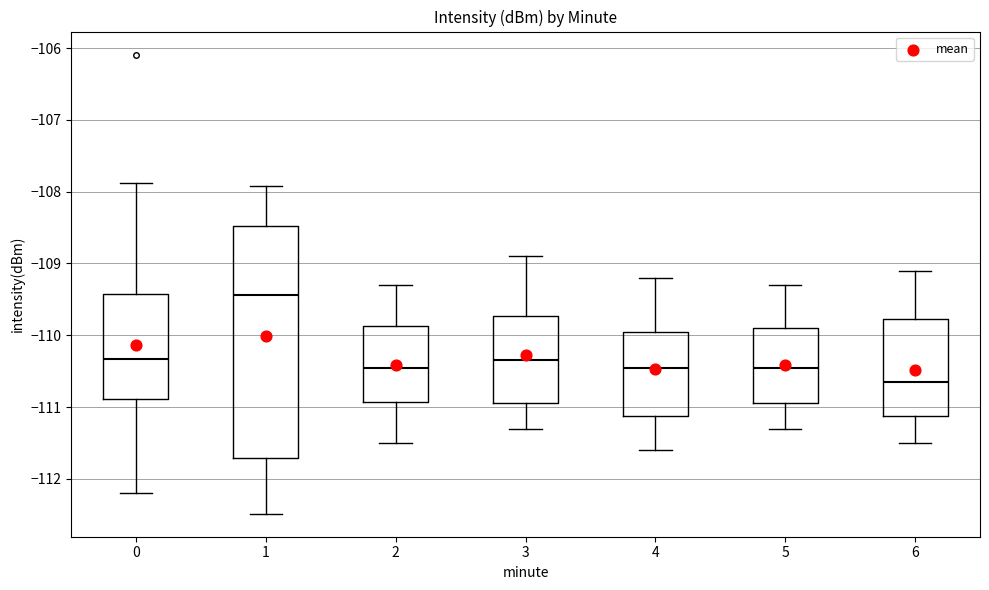

Reading left to right, transcribe this box plot: for each box, give where its median line is, the range the box spans, and where its two whiskers end, as read against the y-axis. The values are not printed on the chart, so give them approximately, as read against the axis.

0: median -110.3, box -110.9 to -109.4, whiskers -112.2 to -107.9
1: median -109.4, box -111.7 to -108.5, whiskers -112.5 to -107.9
2: median -110.4, box -110.9 to -109.9, whiskers -111.5 to -109.3
3: median -110.3, box -110.9 to -109.7, whiskers -111.3 to -108.9
4: median -110.4, box -111.1 to -109.9, whiskers -111.6 to -109.2
5: median -110.4, box -110.9 to -109.9, whiskers -111.3 to -109.3
6: median -110.6, box -111.1 to -109.8, whiskers -111.5 to -109.1